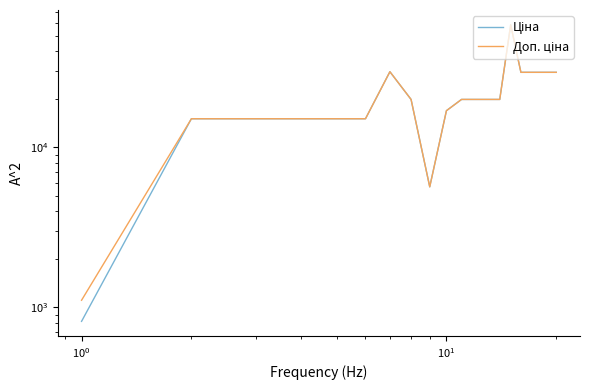

How many values in the Ціна series exceed 19964?

12